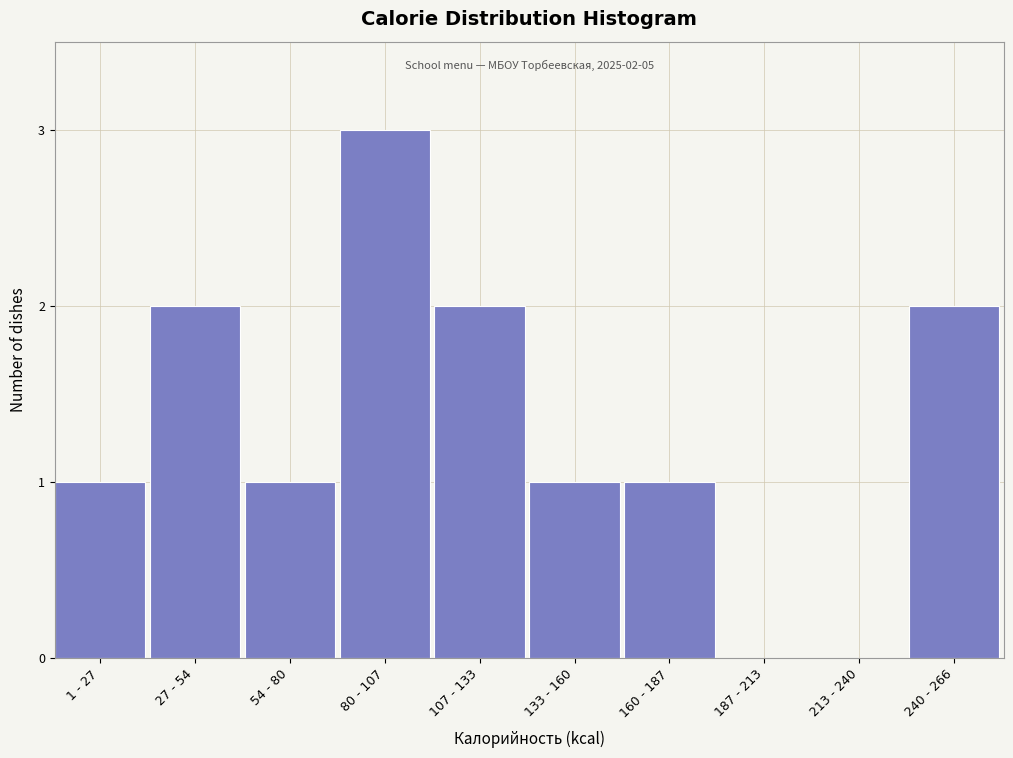

Reading right to left, extract all data points from this chart.

240 - 266=2	213 - 240=0	187 - 213=0	160 - 187=1	133 - 160=1	107 - 133=2	80 - 107=3	54 - 80=1	27 - 54=2	1 - 27=1